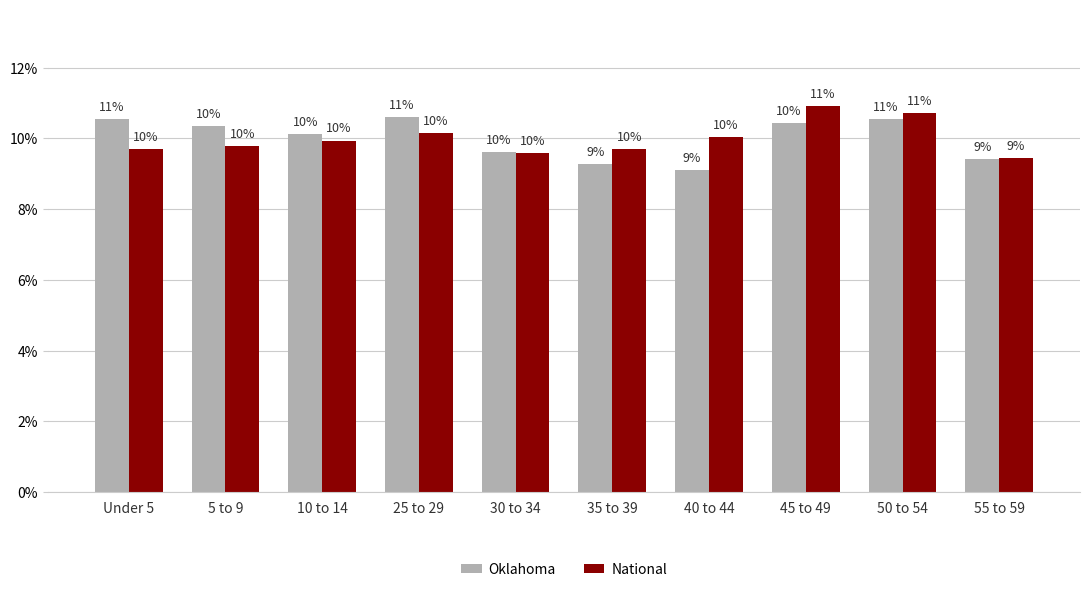

What is the maximum value for National?

10.9